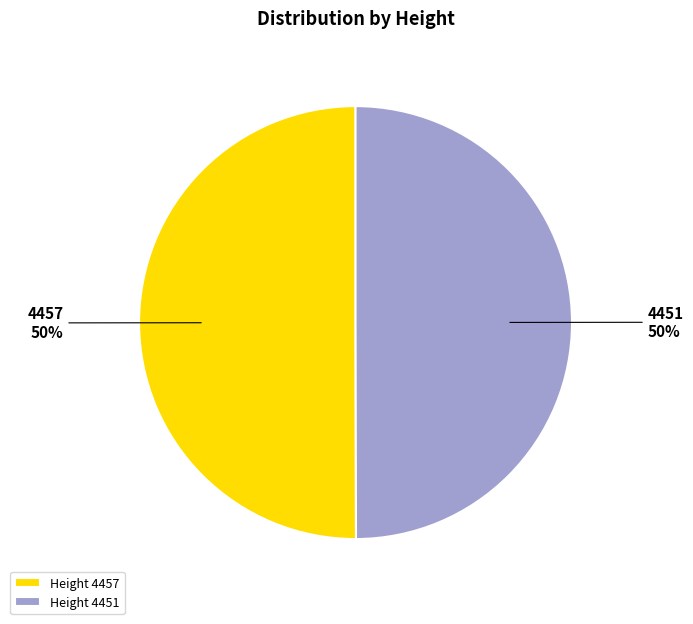

Combined, do 4457 and 4451 account for over 50%?

Yes